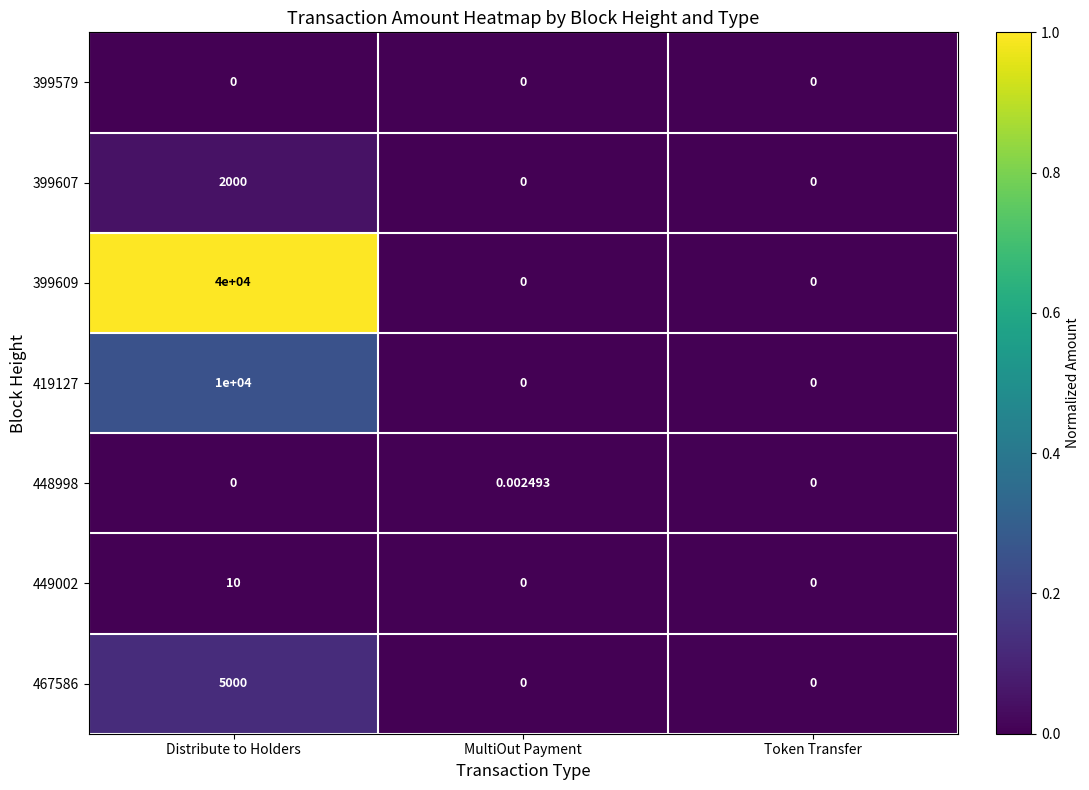

Count the number of categories in the chart.

3